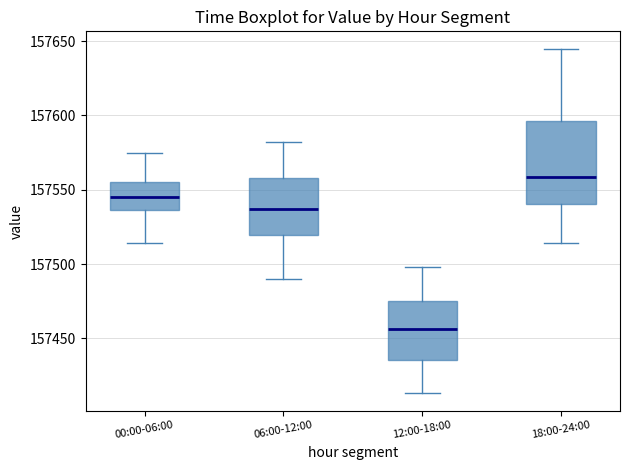

Reading left to right, read every box against the y-axis: the position of its median line, the range the box covers, and the ends of its whiskers. The values are not printed on the chart, so give them approximately, as read against the axis.

00:00-06:00: median 157545, box 157535 to 157555, whiskers 157515 to 157575
06:00-12:00: median 157535, box 157520 to 157560, whiskers 157490 to 157580
12:00-18:00: median 157455, box 157435 to 157475, whiskers 157415 to 157500
18:00-24:00: median 157560, box 157540 to 157595, whiskers 157515 to 157645